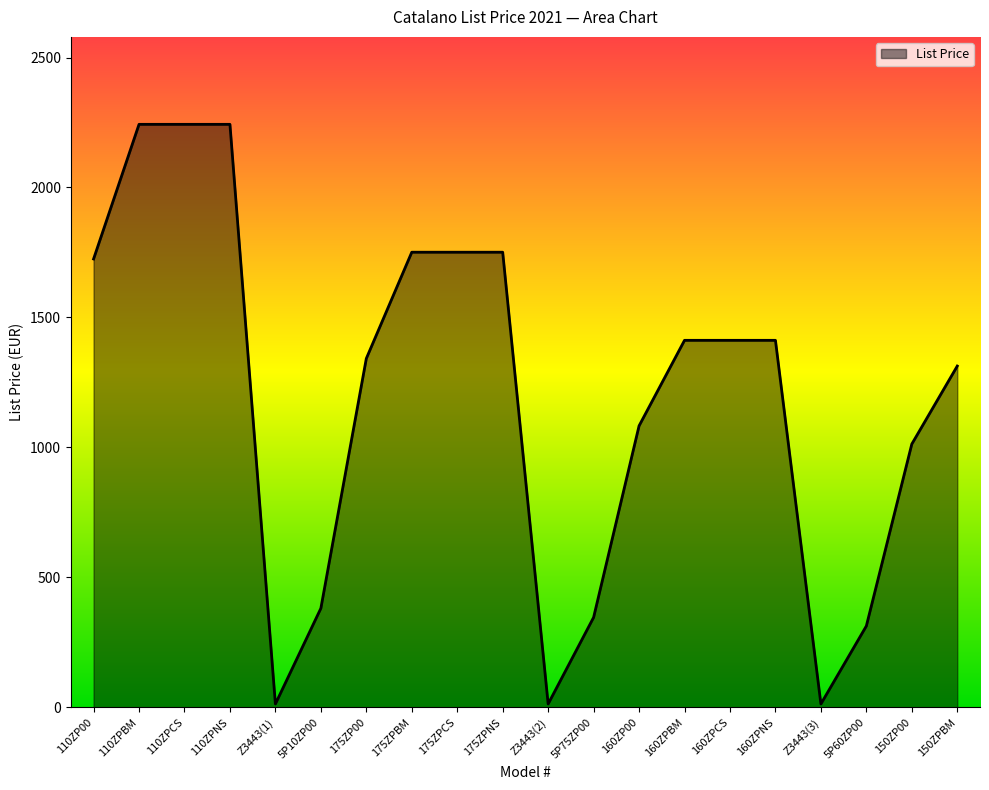

What is the ratio of the value at 5P60ZP00 to the value at 175ZPCS?

0.2